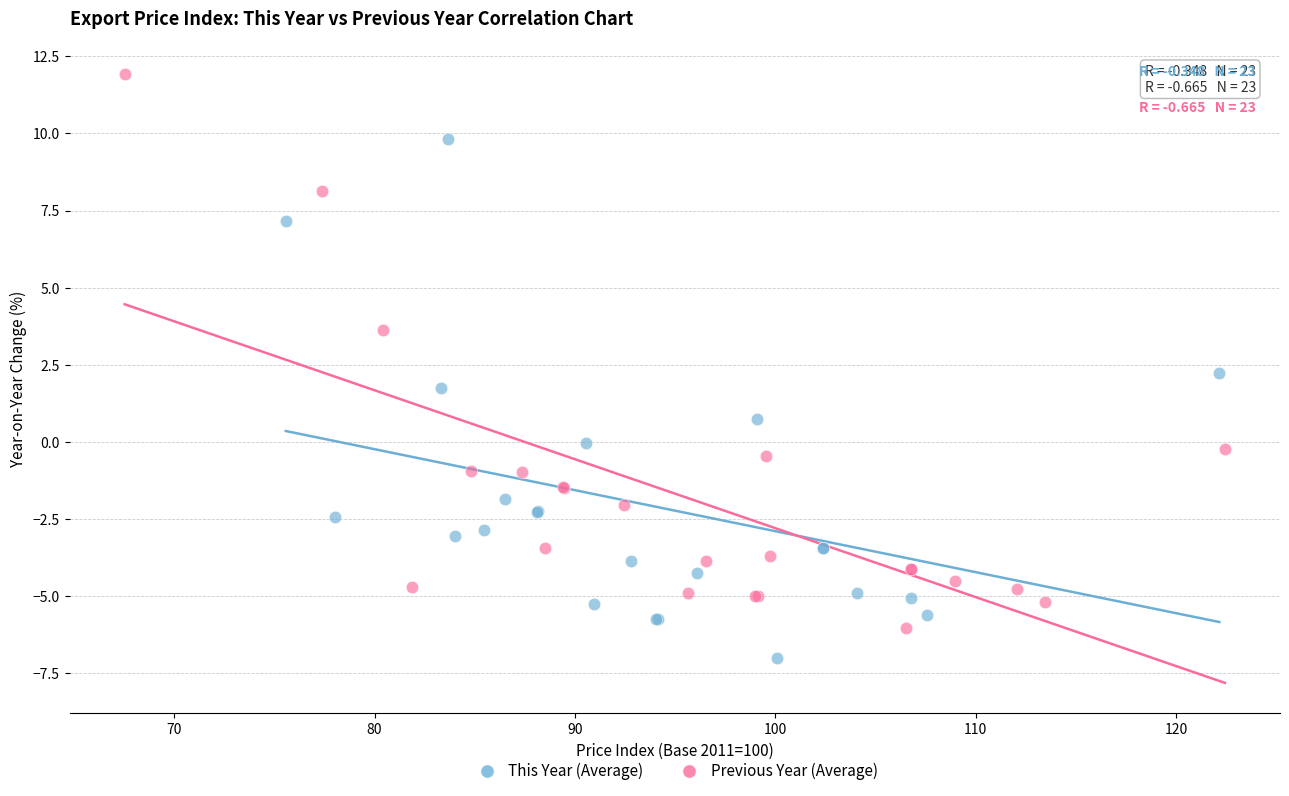

Which series has the widest spread of Y values?

Previous Year (Average)